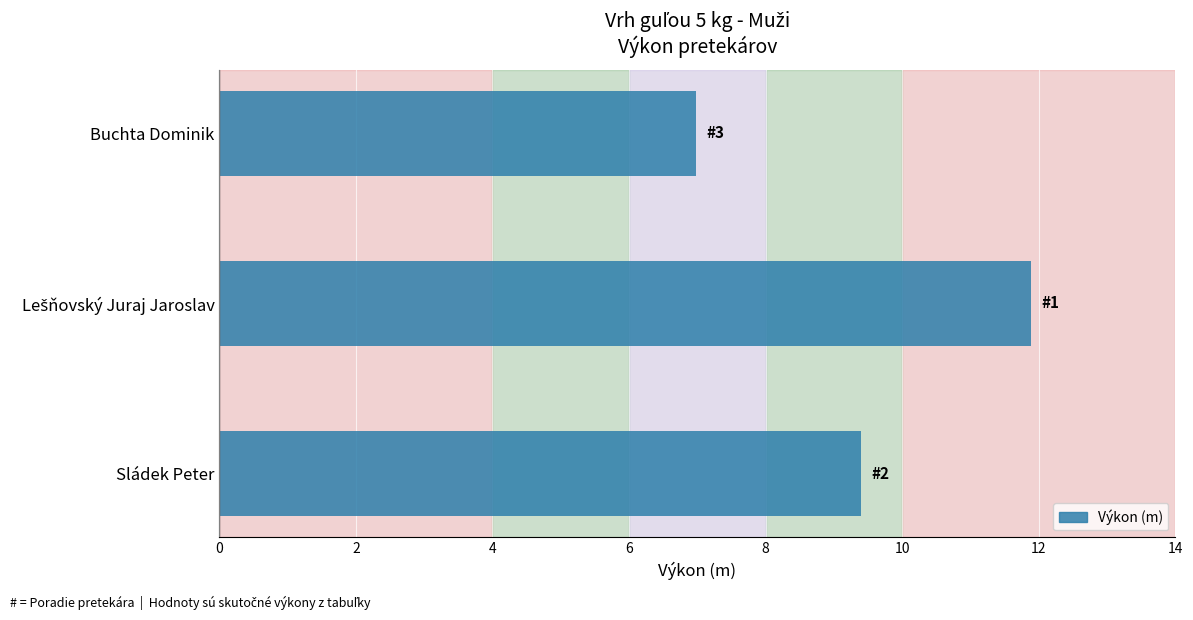

True or false: the data shows 16.5 at Sládek Peter.

False